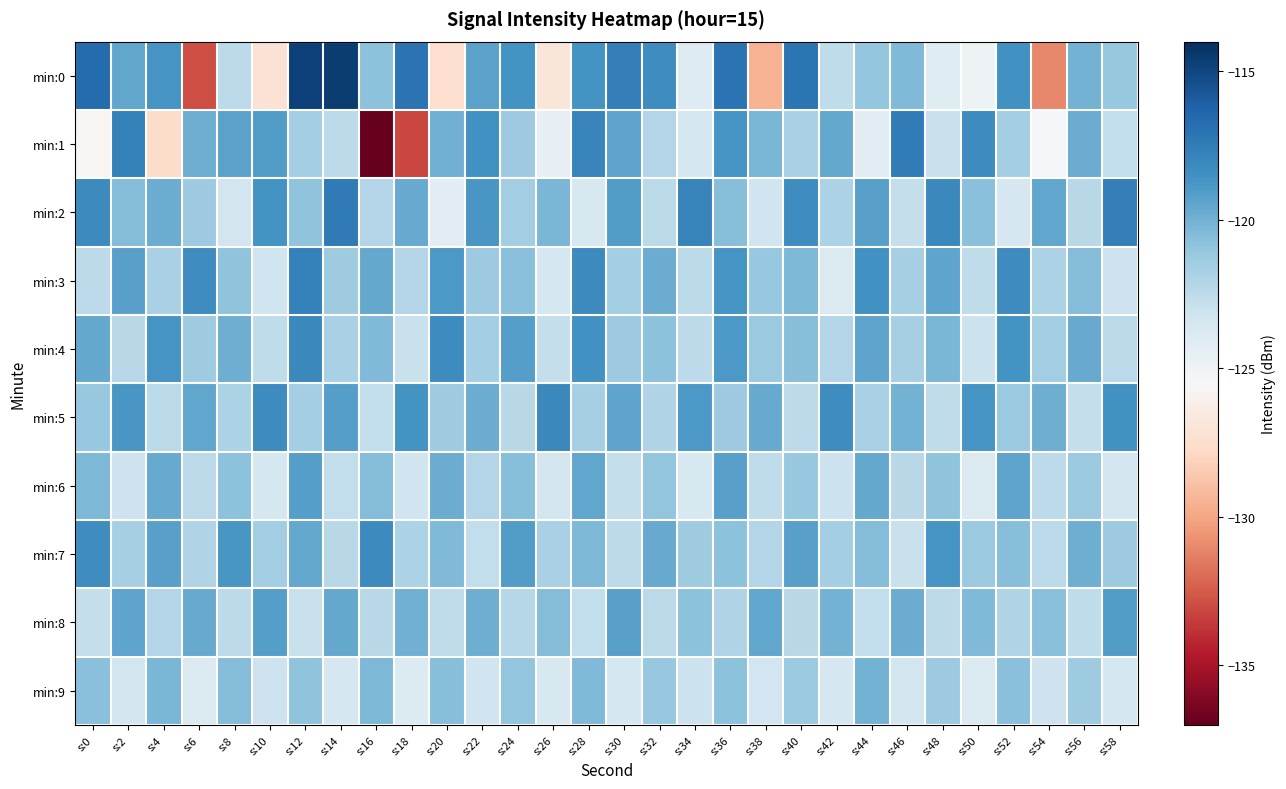

What is the total value across all series at s:6?

-1221.3